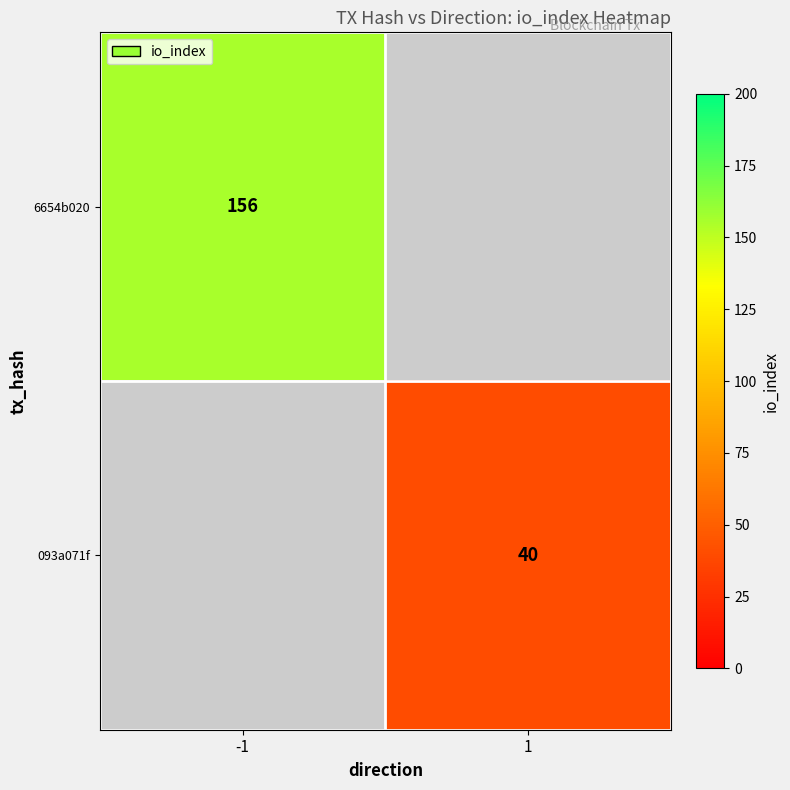

Which label corresponds to the largest value in the chart?

-1